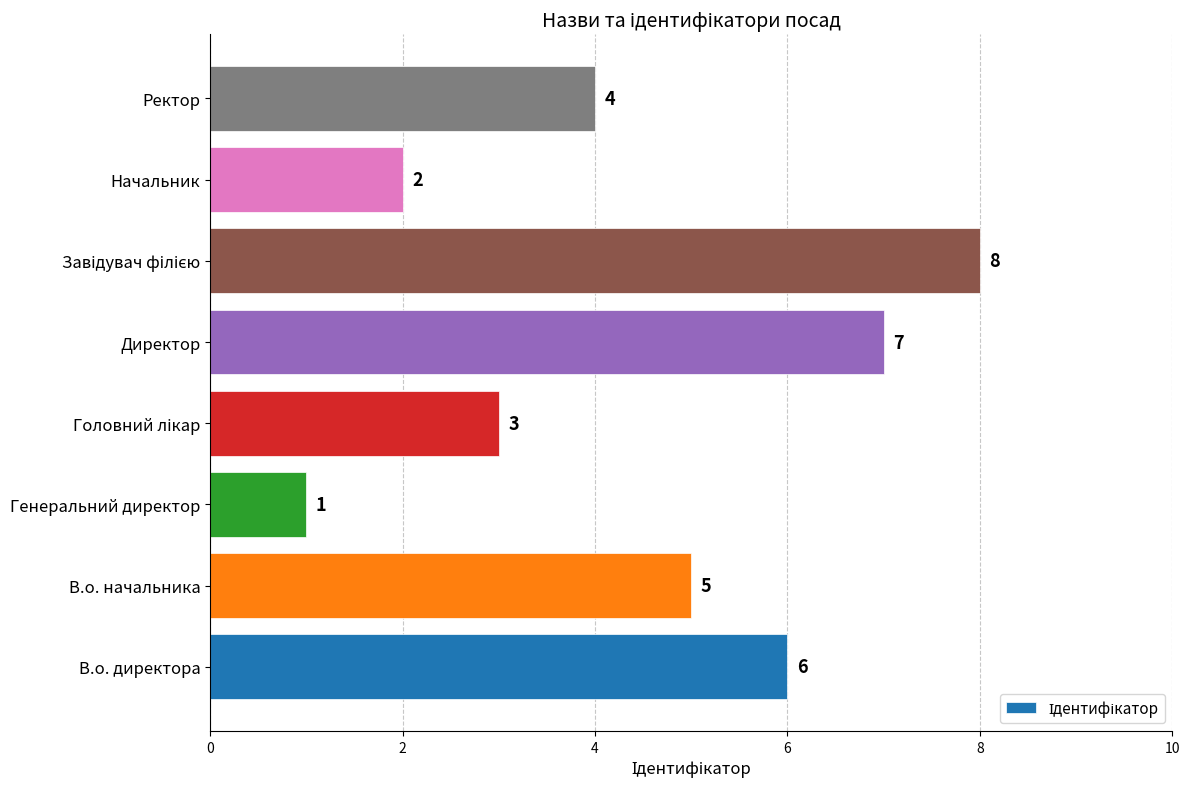

Reading top to bottom, what are all the values shown in this chart?

4	2	8	7	3	1	5	6